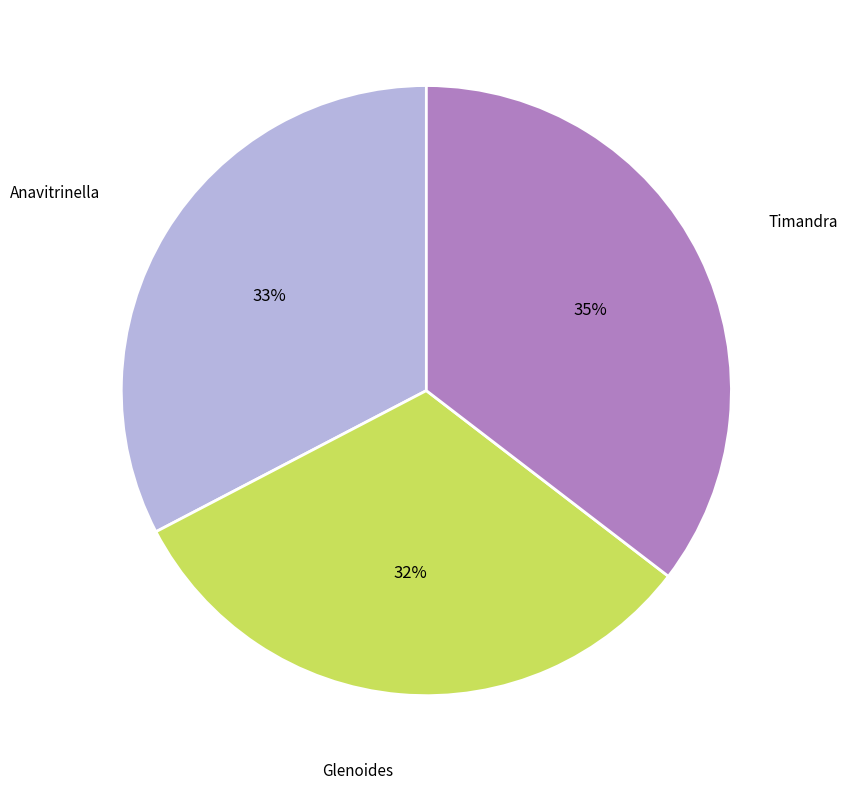

Is there any slice that represents more than half of the pie?

No